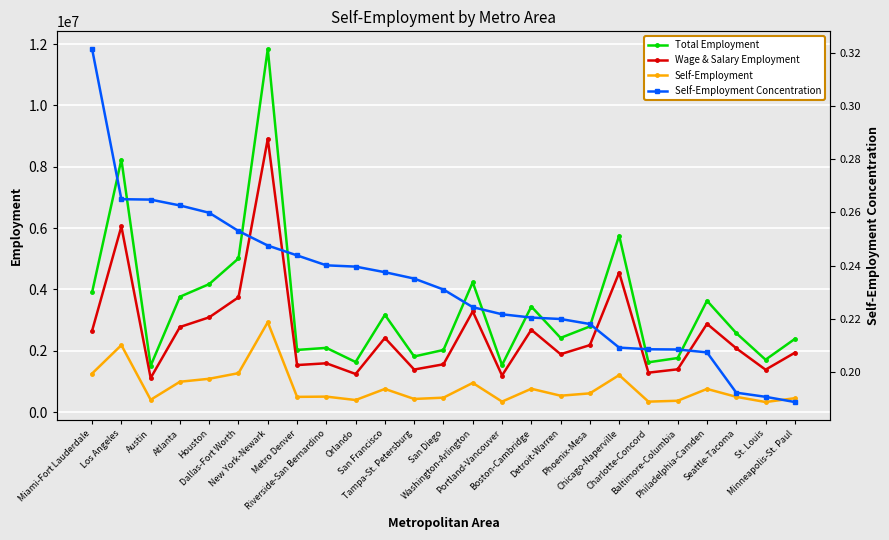

The value of Self-Employment at San Francisco is 752848.0. True or false?

True